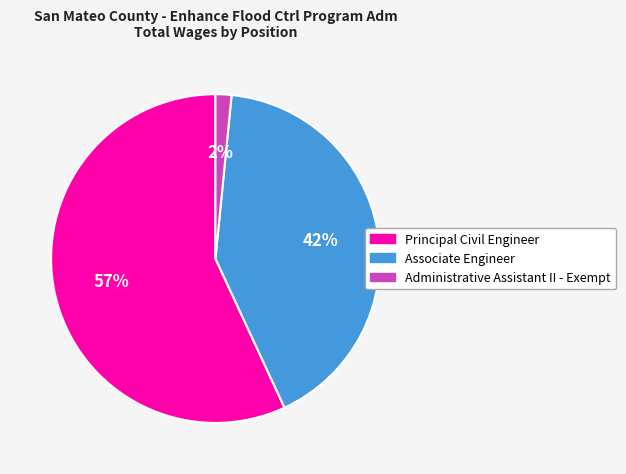

What percentage is the Administrative Assistant II - Exempt slice, to the nearest percent?

2%